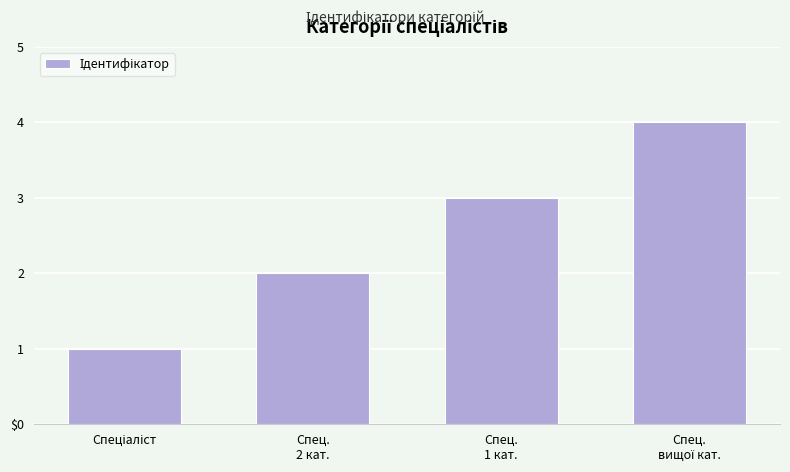

Reading right to left, transcribe all the data shown in this chart.

Спец.
вищої кат.=4	Спец.
1 кат.=3	Спец.
2 кат.=2	Спеціаліст=1